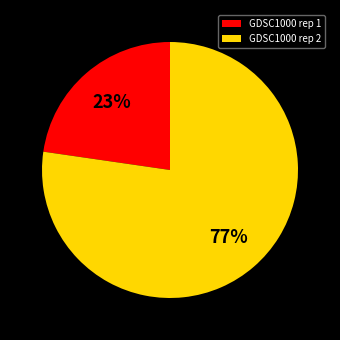

Do GDSC1000 rep 2 and GDSC1000 rep 1 together represent more than half of the pie?

Yes